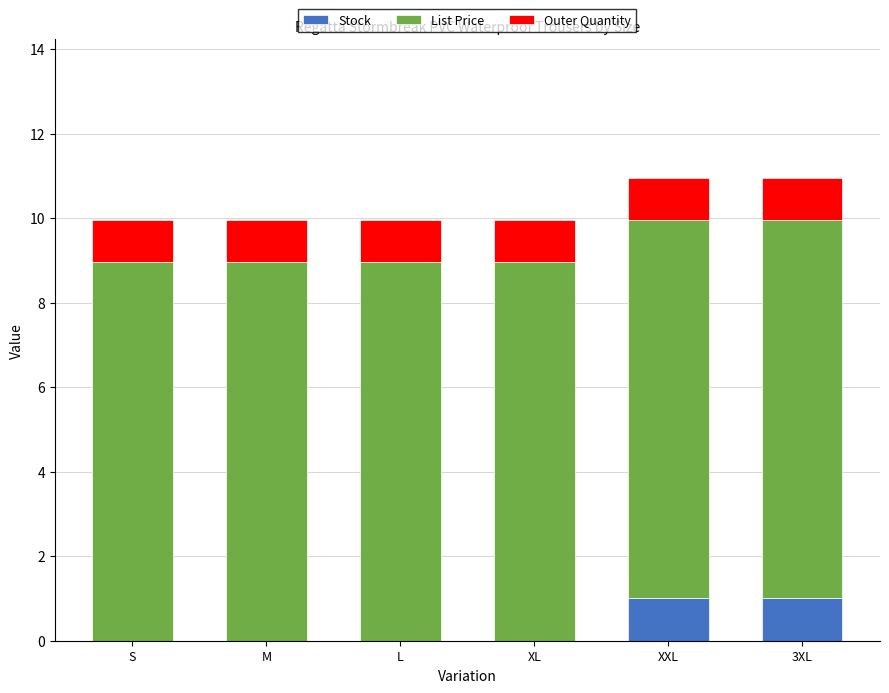

What is the sum of all Stock values?

2.0